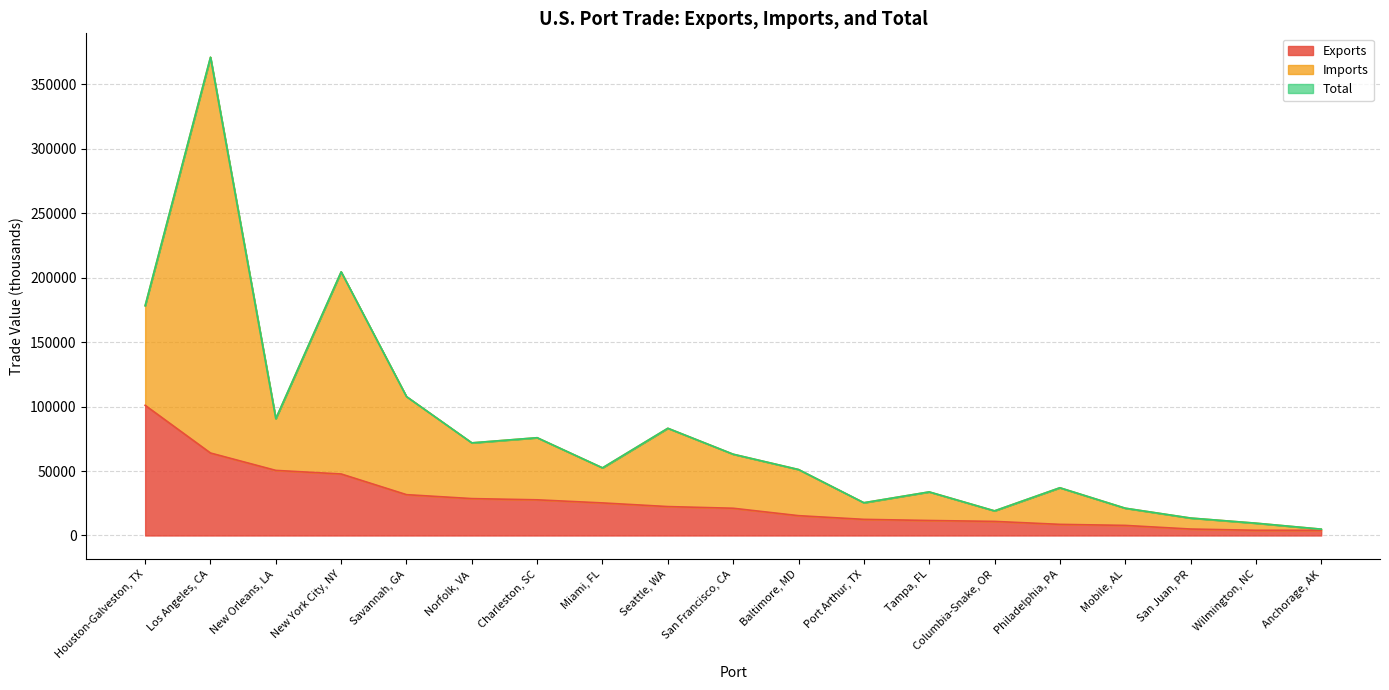

Which series has the largest total across all categories?

Total